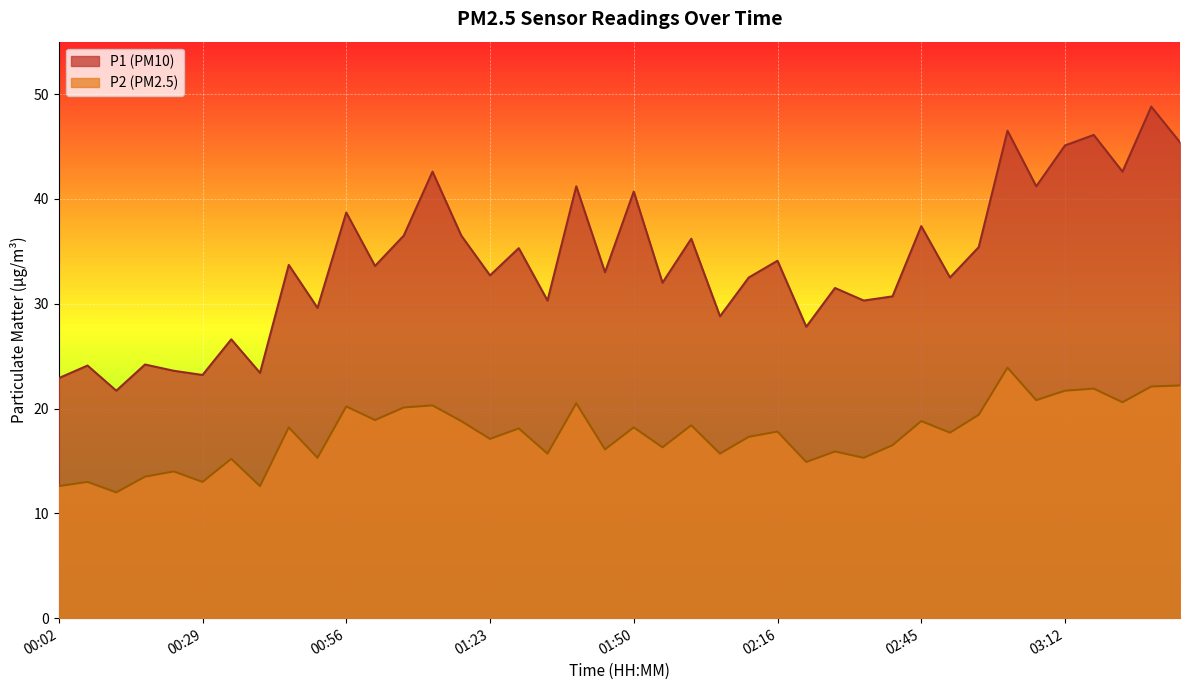

Which series changed the most between 00:50 and 01:01?

P1